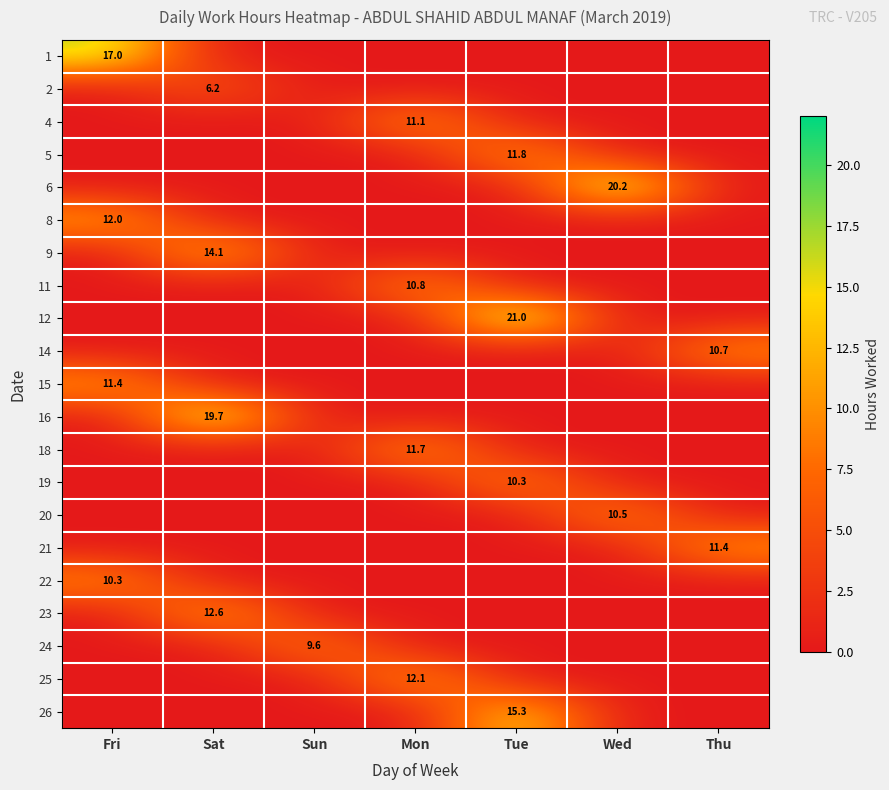

What is the greatest value displayed?

21.0